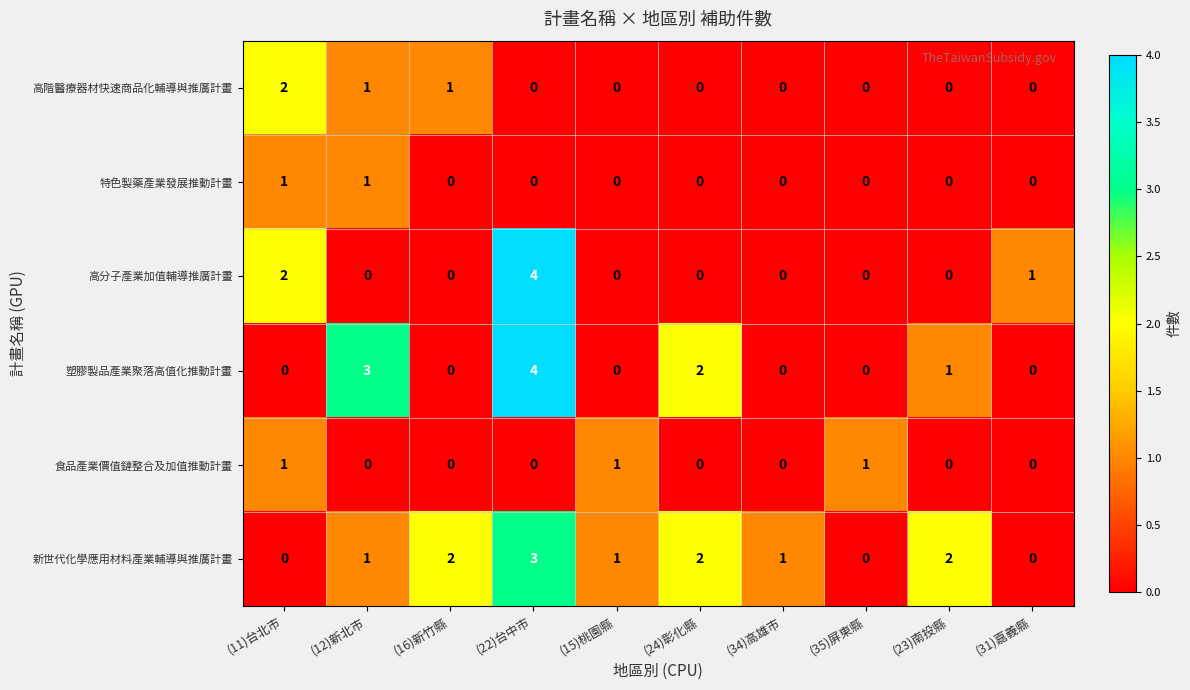

Which series changed the most between (12)新北市 and (31)嘉義縣?

塑膠製品產業聚落高值化推動計畫